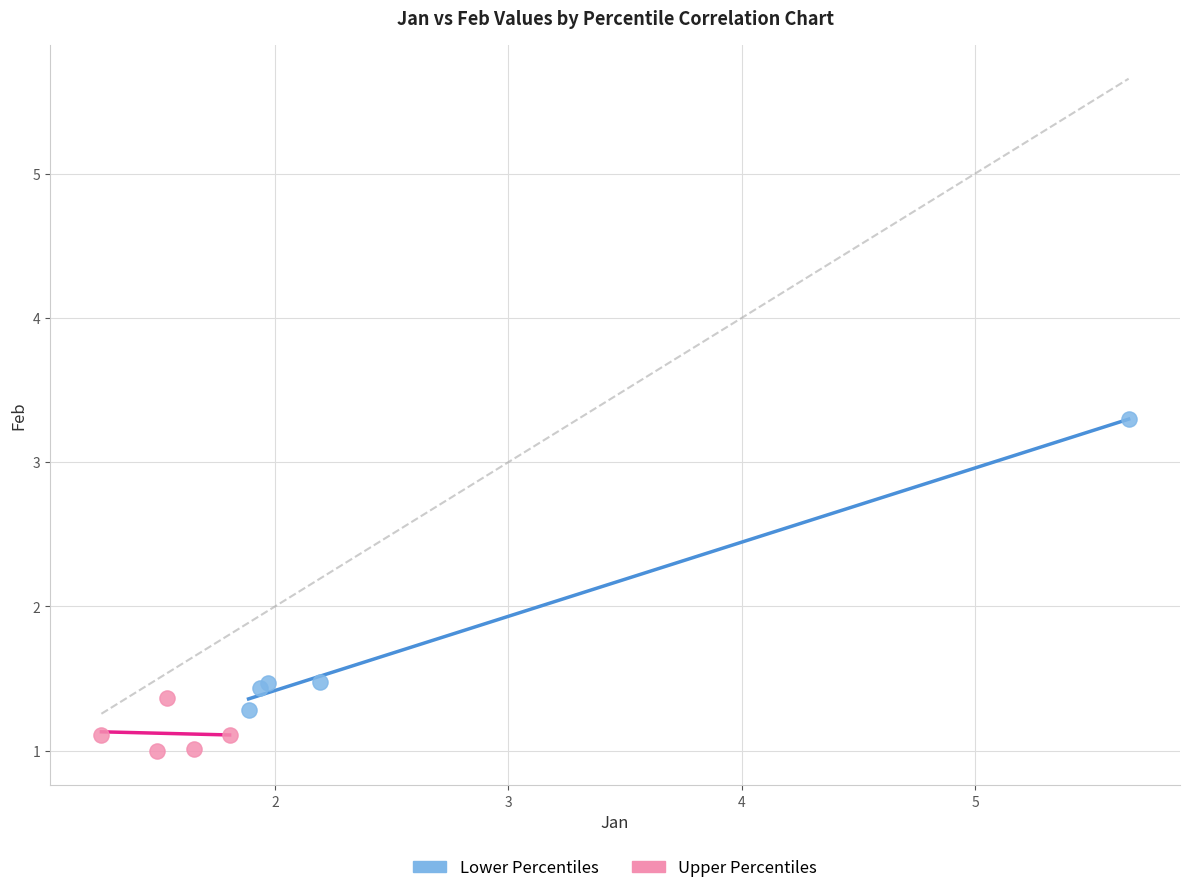

Which series contains the highest Y value?

Lower Percentiles